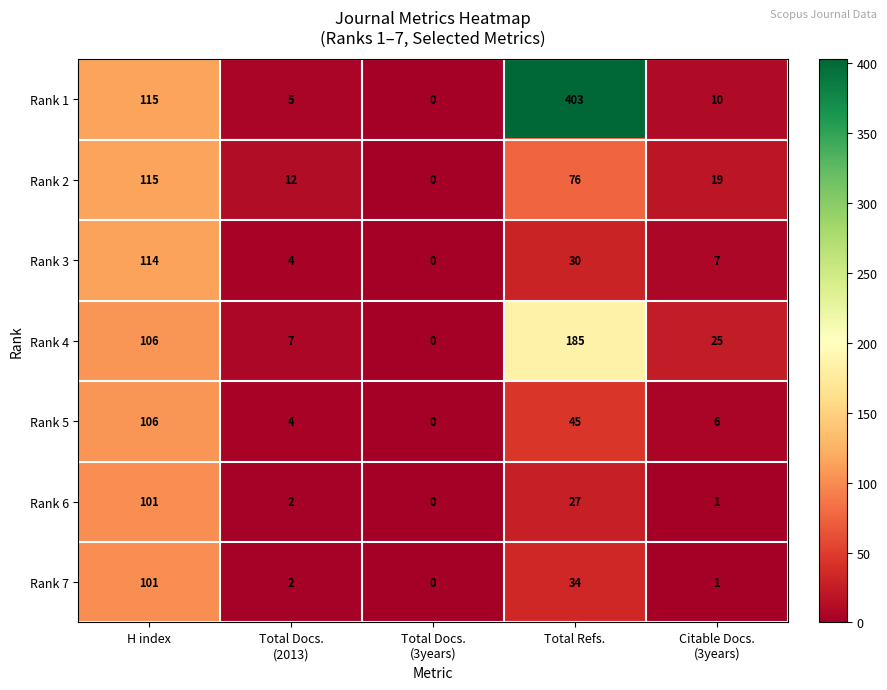

Count the number of categories in the chart.

5